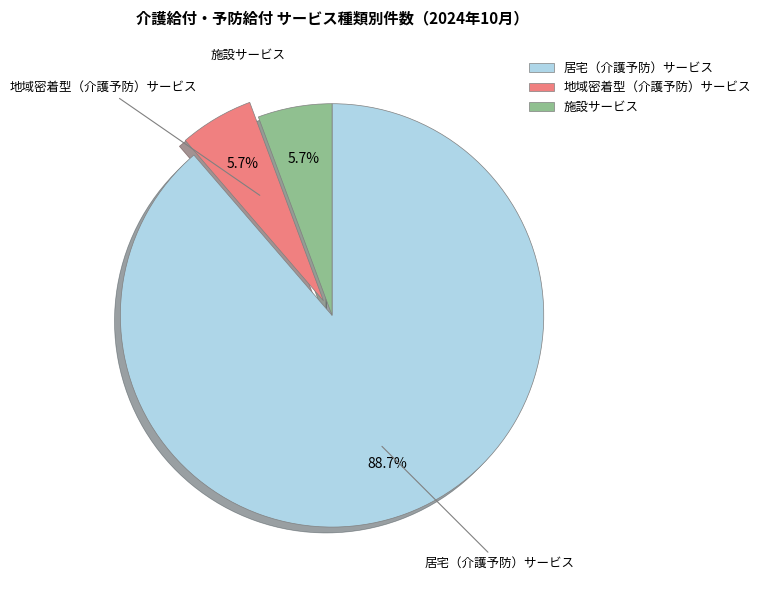

To the nearest percent, what is the combined percentage of 施設サービス and 地域密着型（介護予防）サービス?

11%